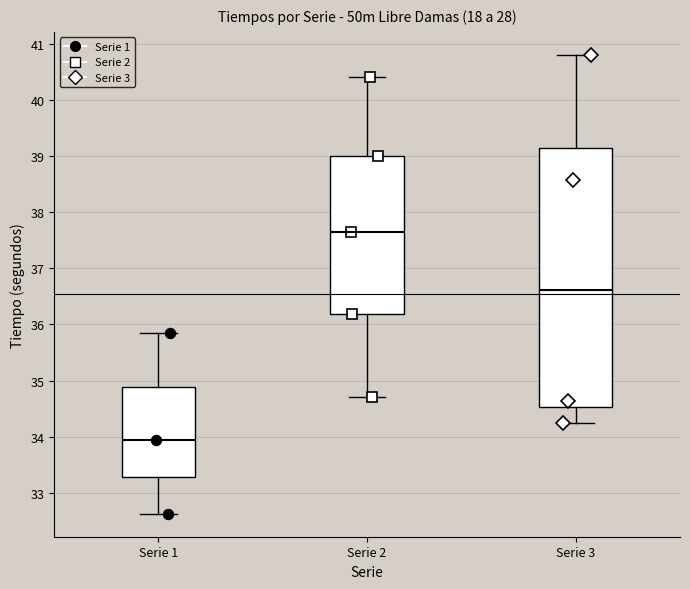

Reading left to right, read every box against the y-axis: the position of its median line, the range the box covers, and the ends of its whiskers. The values are not printed on the chart, so give them approximately, as read against the axis.

Serie 1: median 33.9, box 33.3 to 34.9, whiskers 32.6 to 35.8
Serie 2: median 37.7, box 36.2 to 39.0, whiskers 34.7 to 40.4
Serie 3: median 36.6, box 34.5 to 39.1, whiskers 34.2 to 40.8